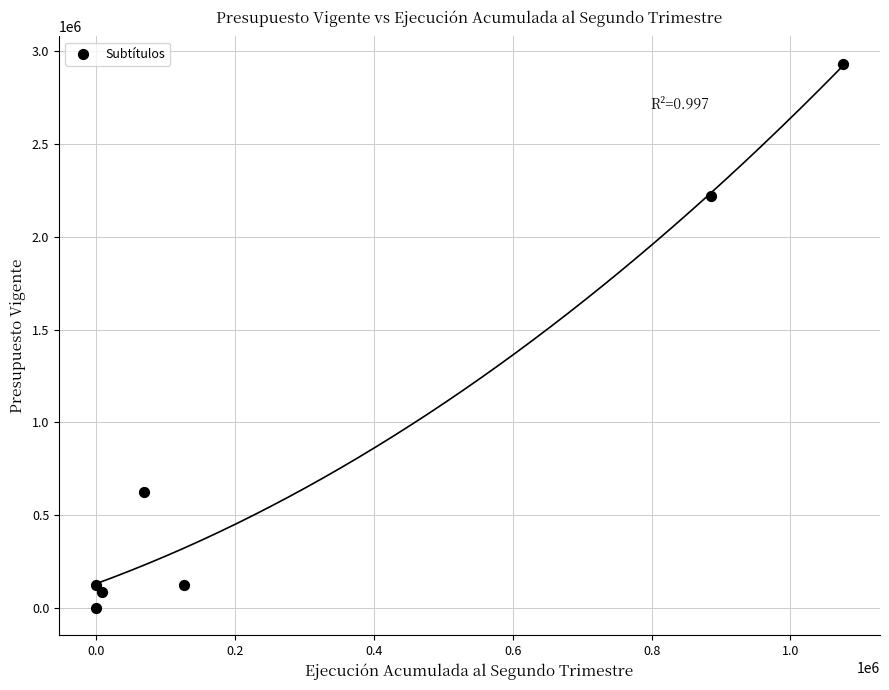

What is the average X value?

308961